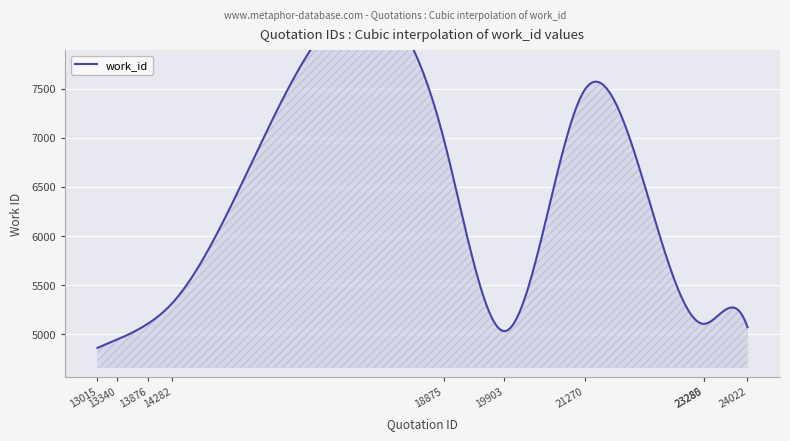

Approximately how many times larger is the value at 23280 compared to 13876?

1.0